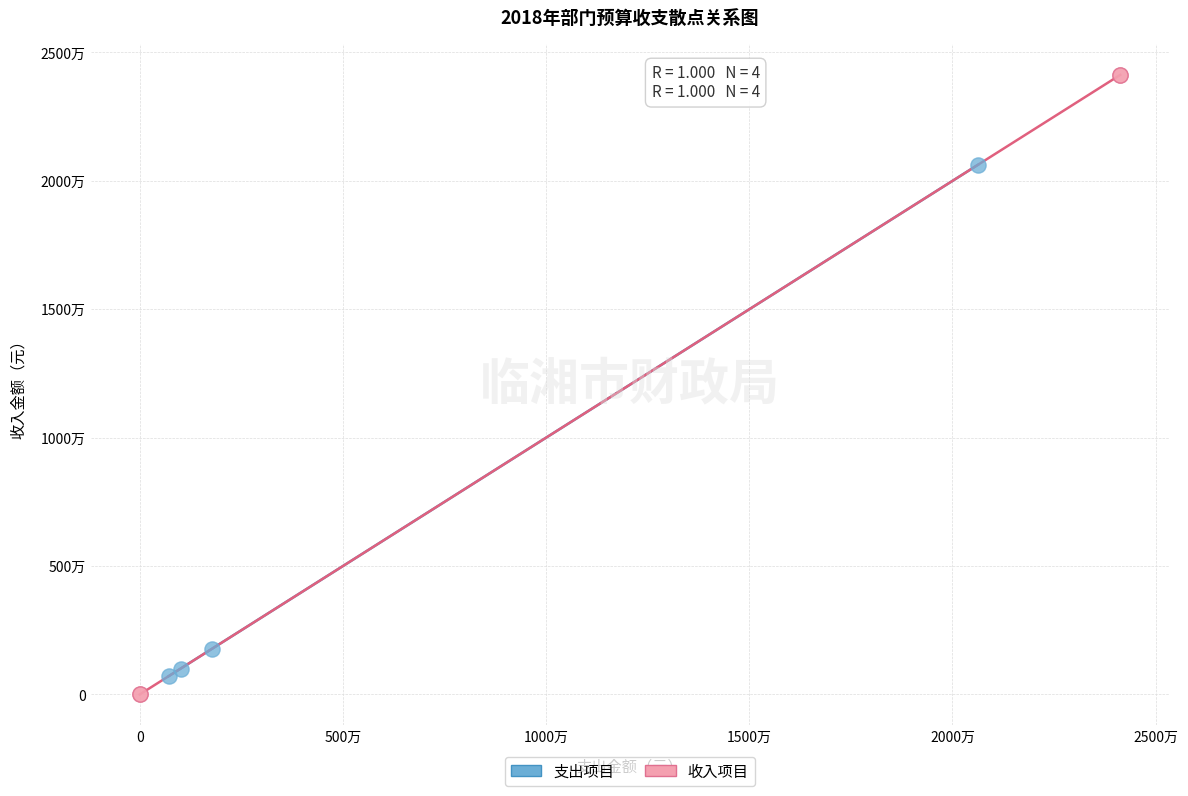

What are all the series names shown in the legend?

支出项目, 收入项目